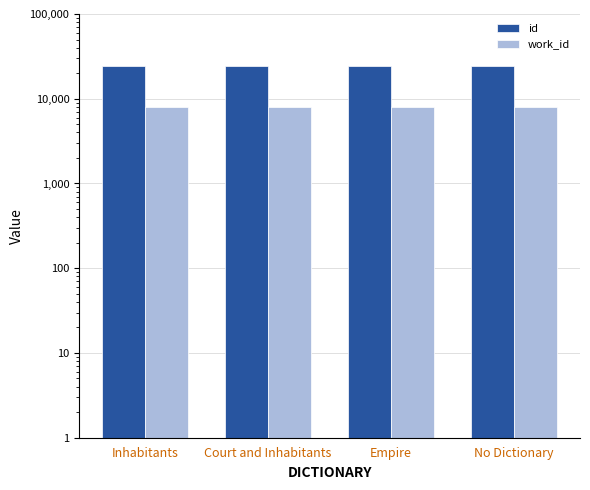

Between Inhabitants and No Dictionary, which series saw the biggest shift?

id